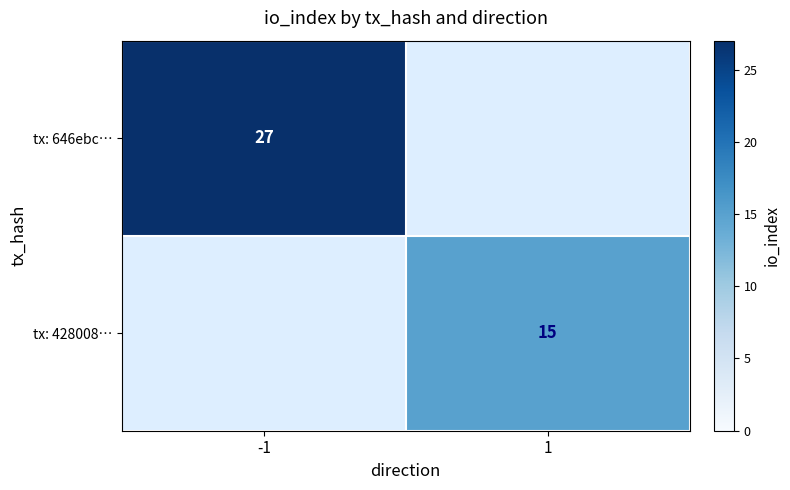

Which label corresponds to the smallest value in the chart?

1